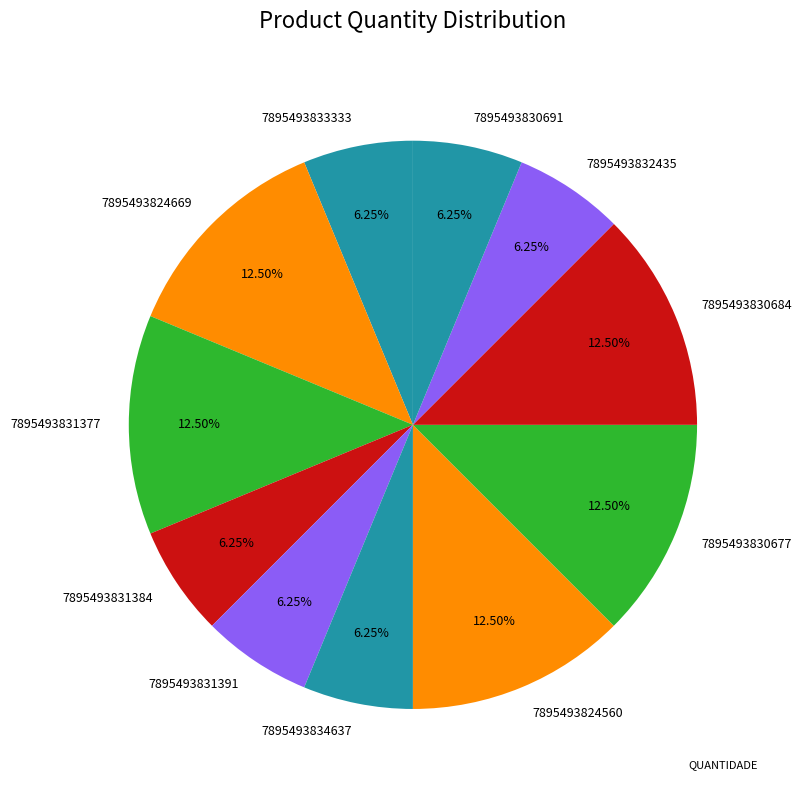

To the nearest percent, what is the average slice percentage?

9%